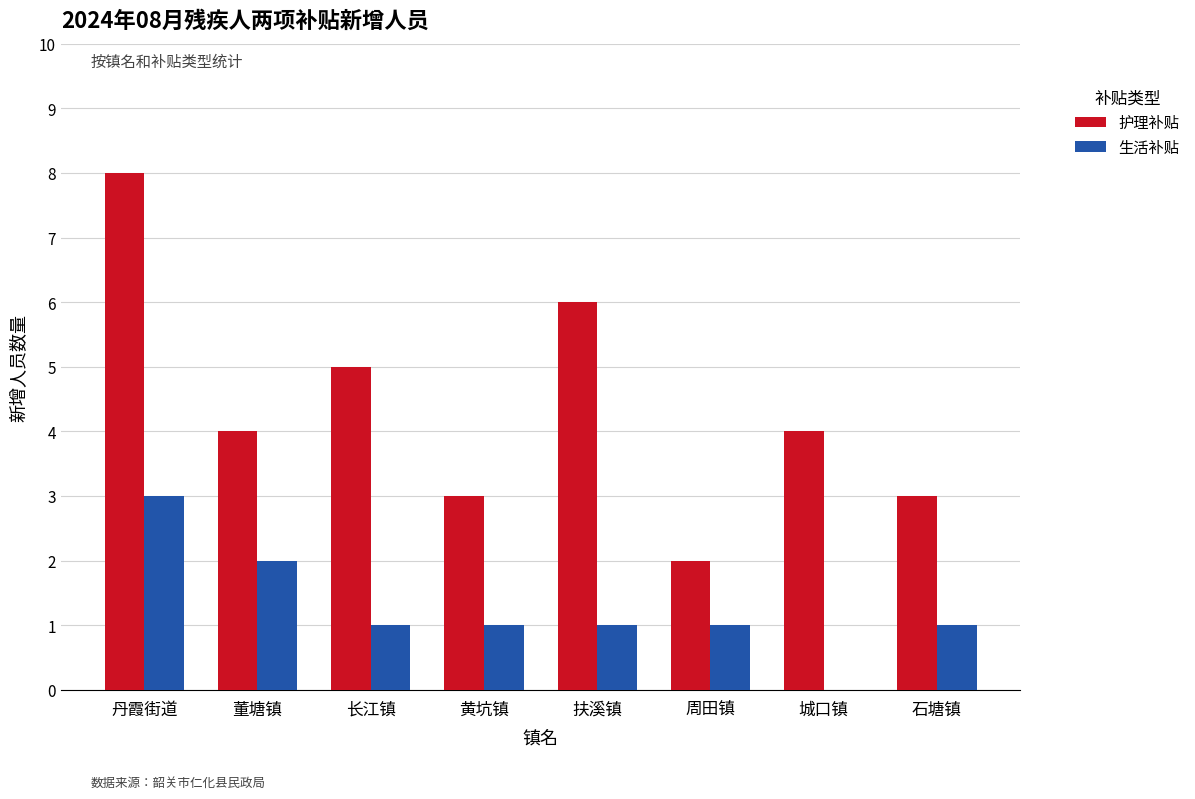

How many positive values does the 生活补贴 series have?

7